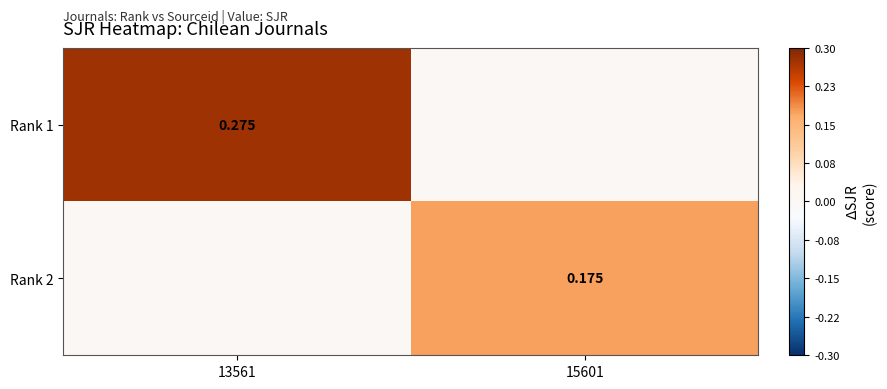

What is the difference between the maximum and minimum values in the Rank 1 series?

0.3